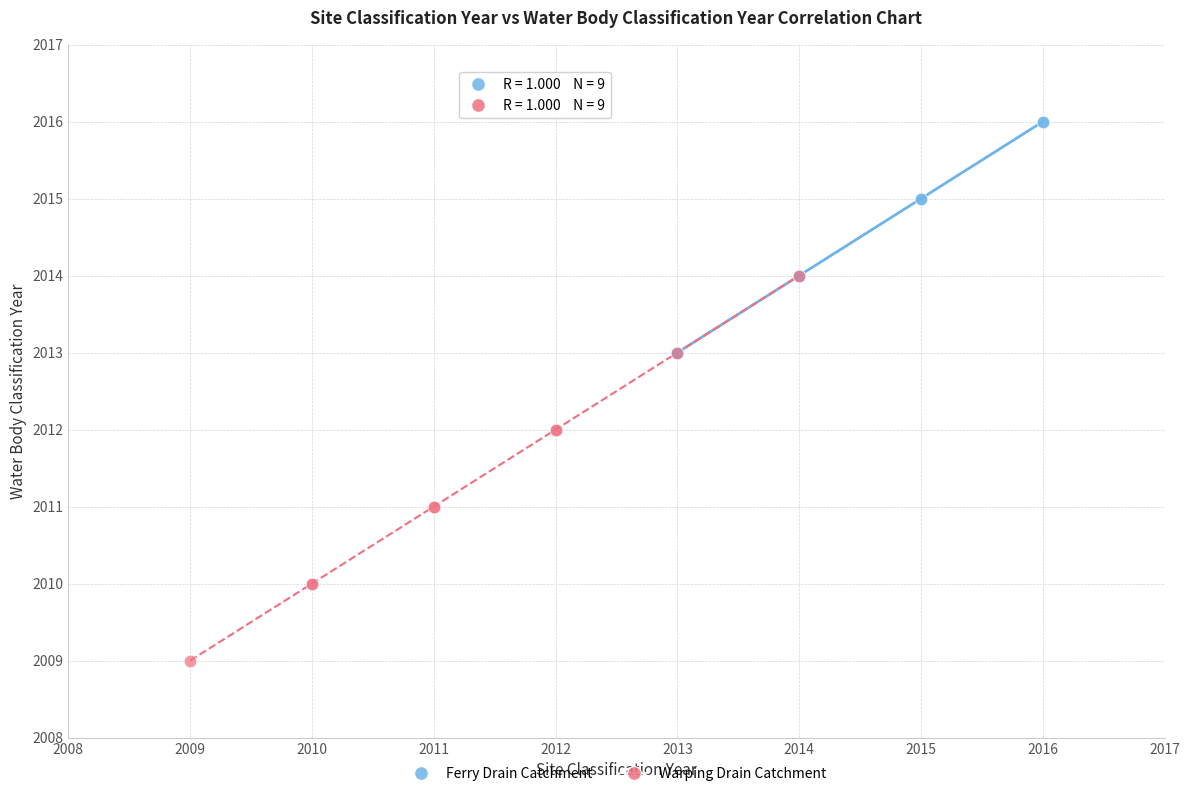

What are all the series names shown in the legend?

Ferry Drain Catchment, Warping Drain Catchment